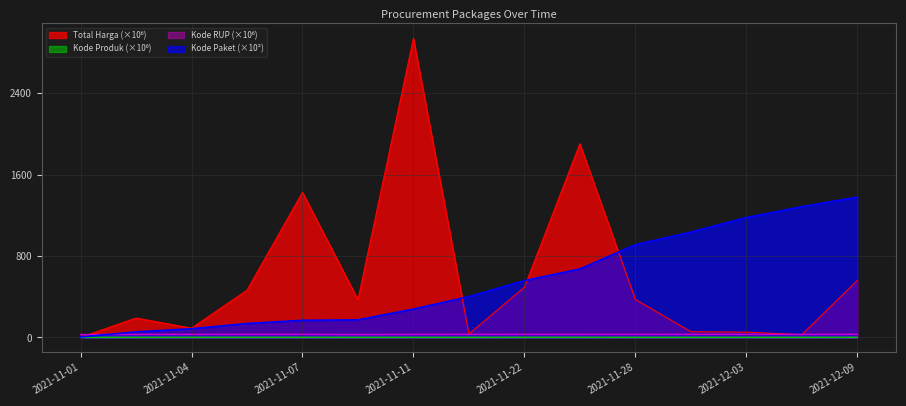

Which series has the largest range (max minus min)?

Total Harga